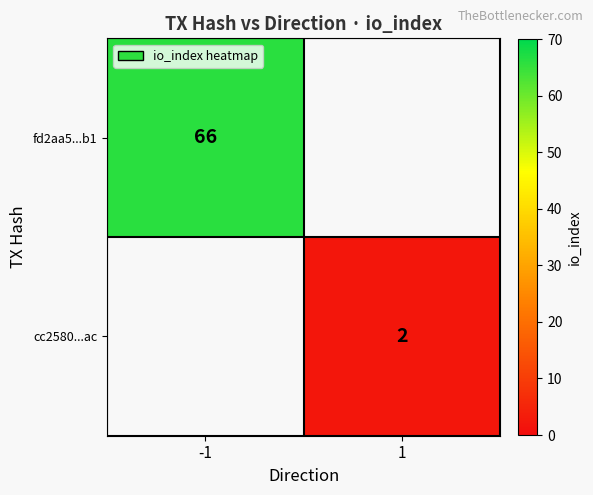

Is the value of cc2580...ac at 1 greater than the value of fd2aa5...b1 at -1?

No